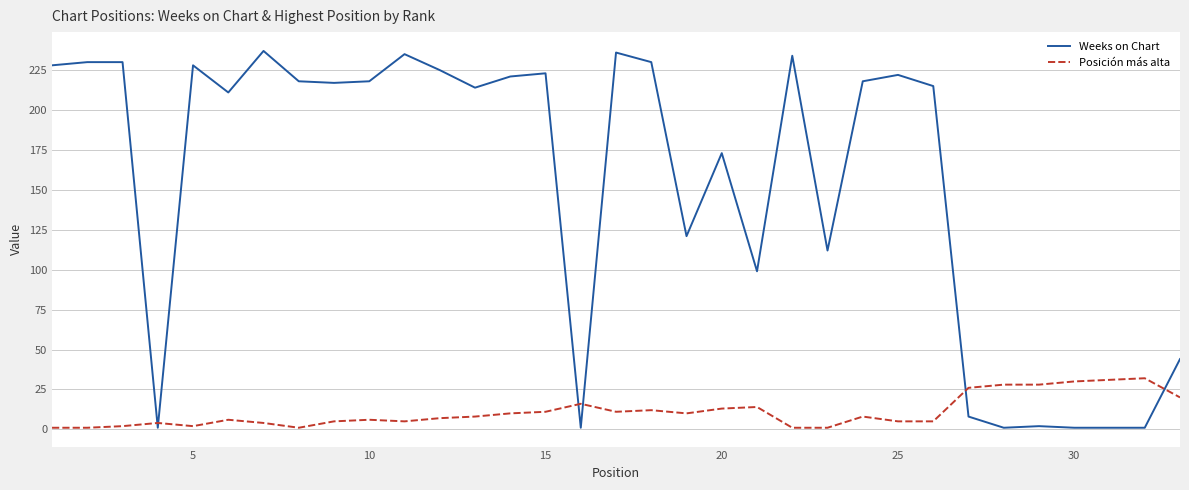

What is the difference between the maximum and minimum values in the Weeks on Chart series?

236